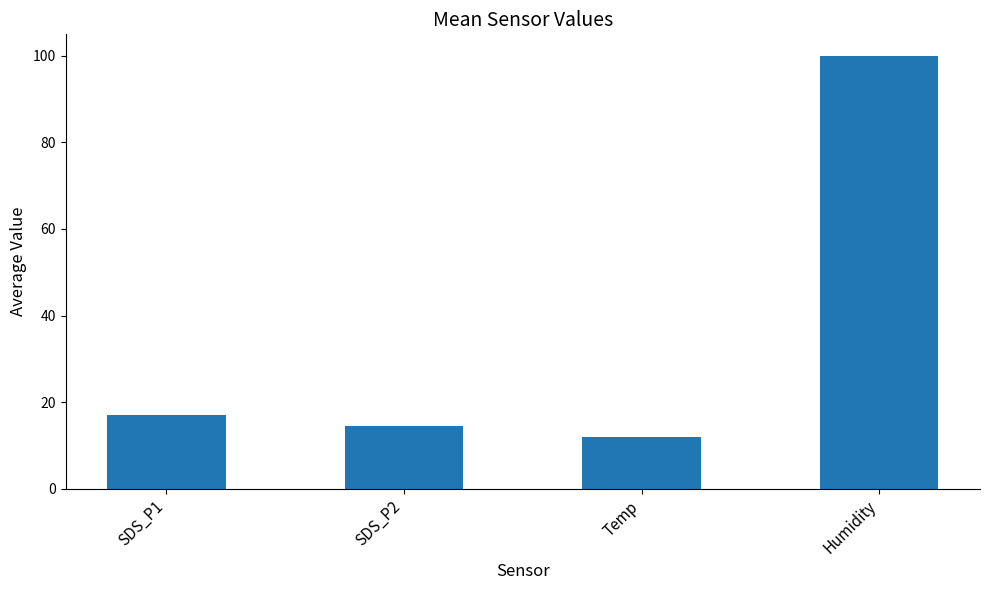

Reading left to right, list all the values displayed in this chart.

17.0	14.6	11.9	99.9